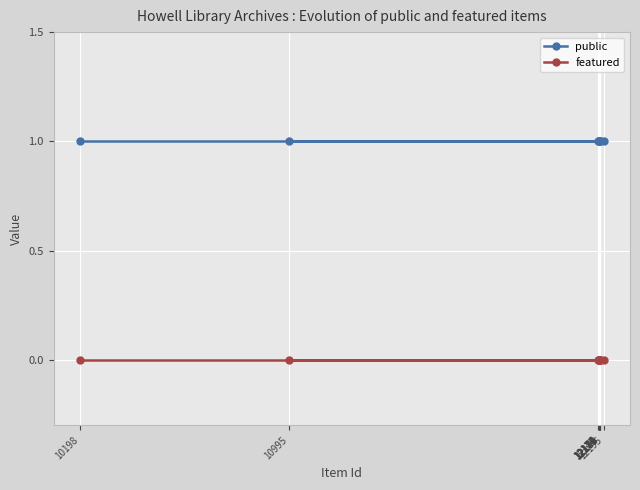

At 10198, list the series in order from smallest to largest.

featured, public